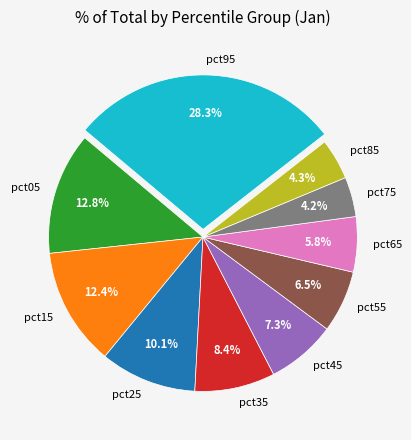

What percentage is the pct35 slice, to the nearest percent?

8%